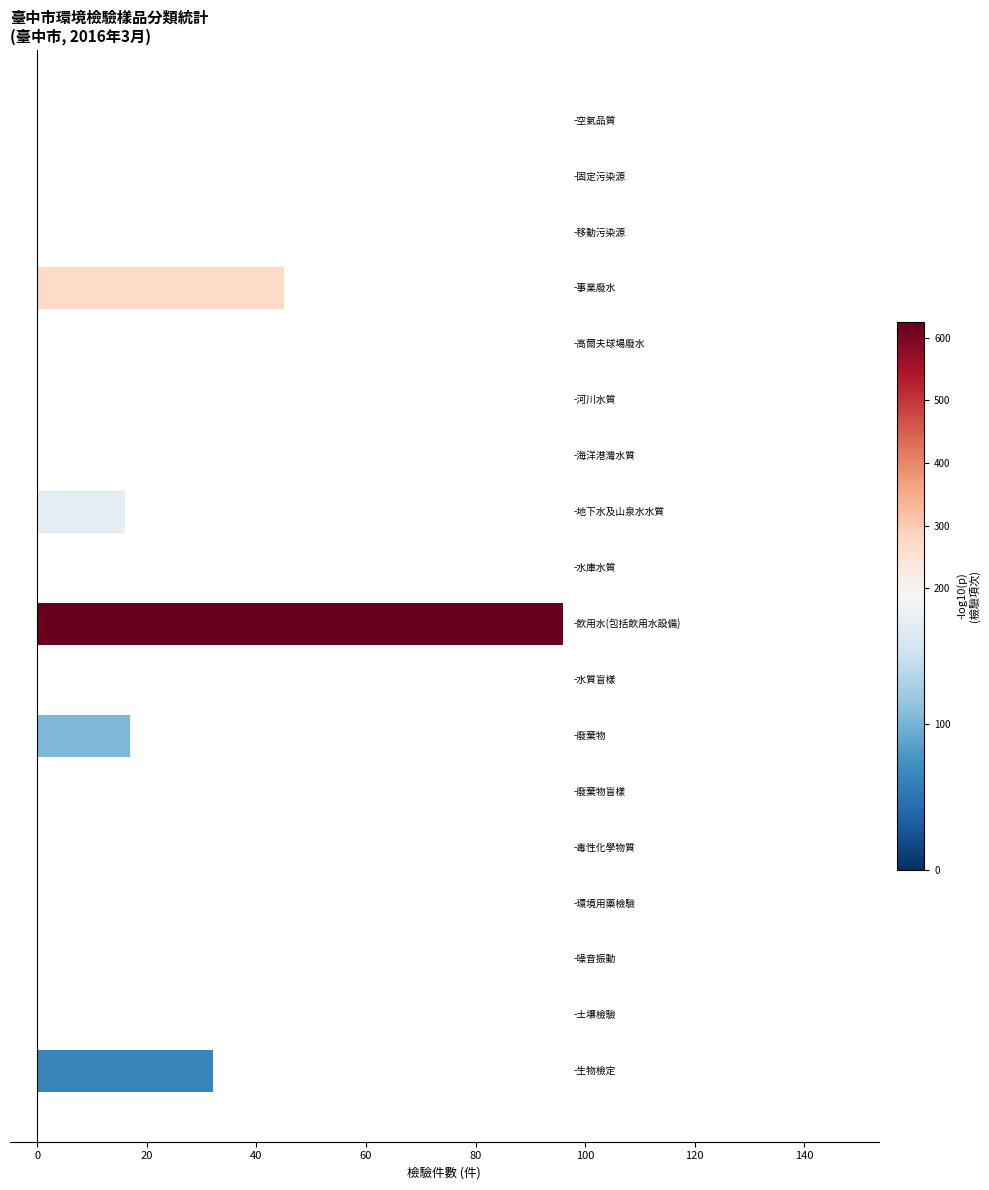

What is the maximum value shown in the chart?

96